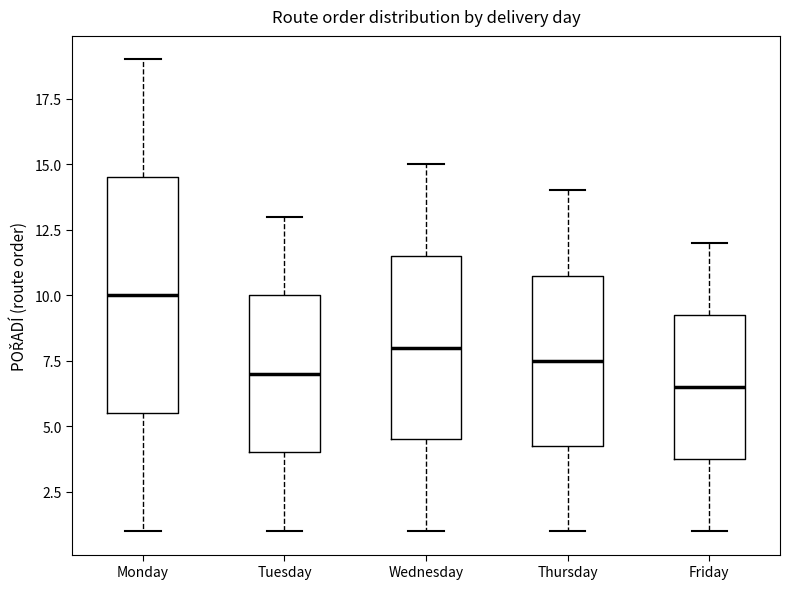

Which box has the lowest median line?

Friday